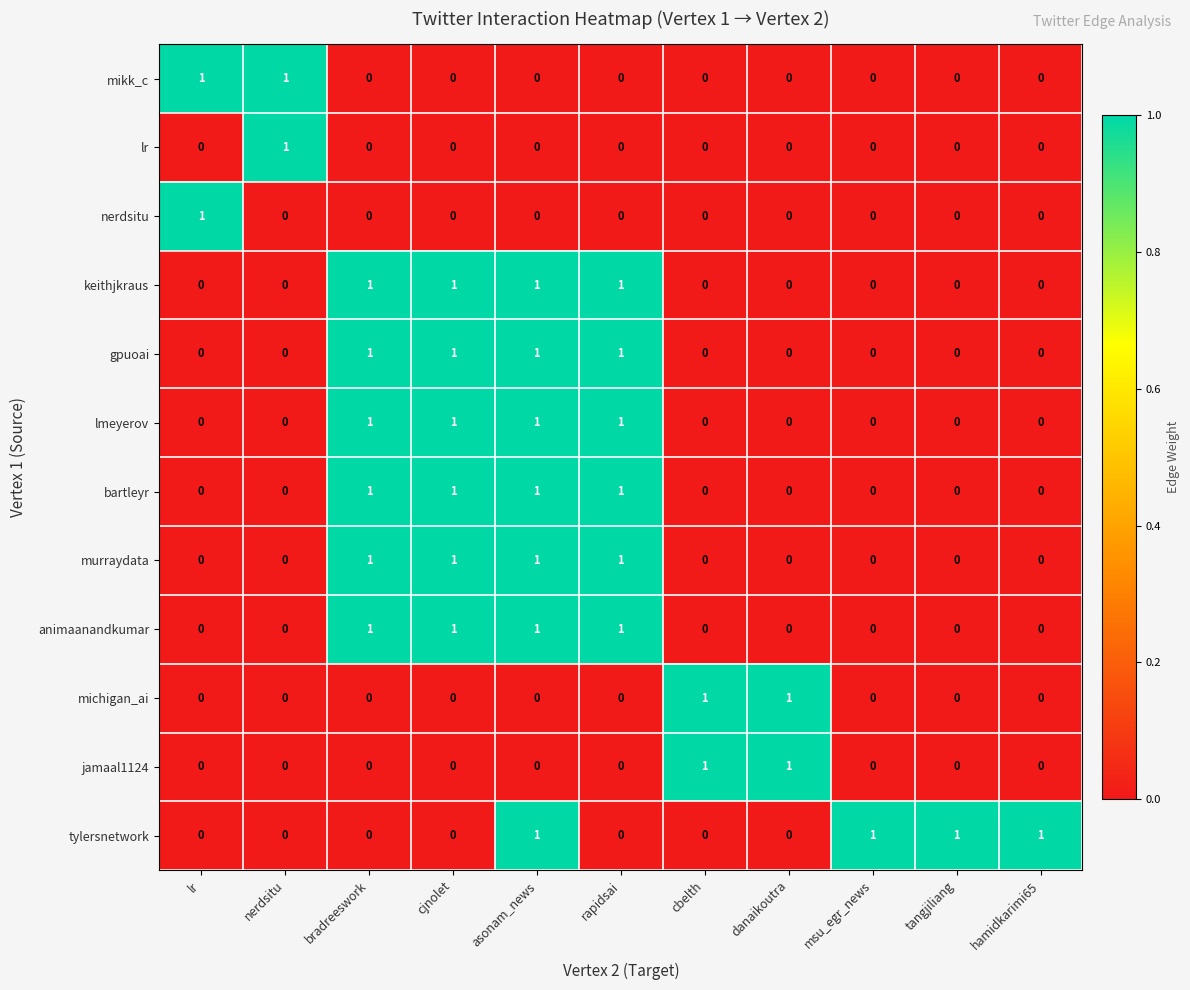

How many values in the tylersnetwork series exceed 0?

4